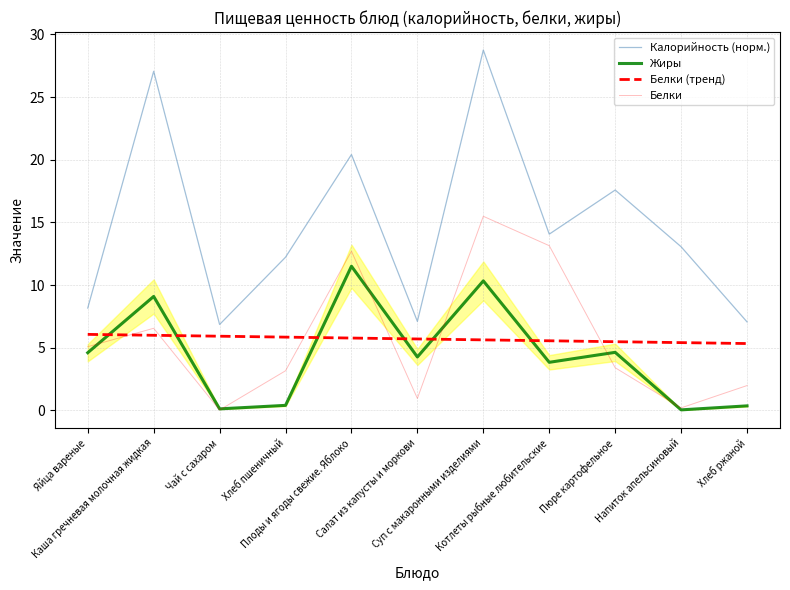

What are all the series names shown in the legend?

Калорийность (норм.), Жиры, Белки (тренд), Белки